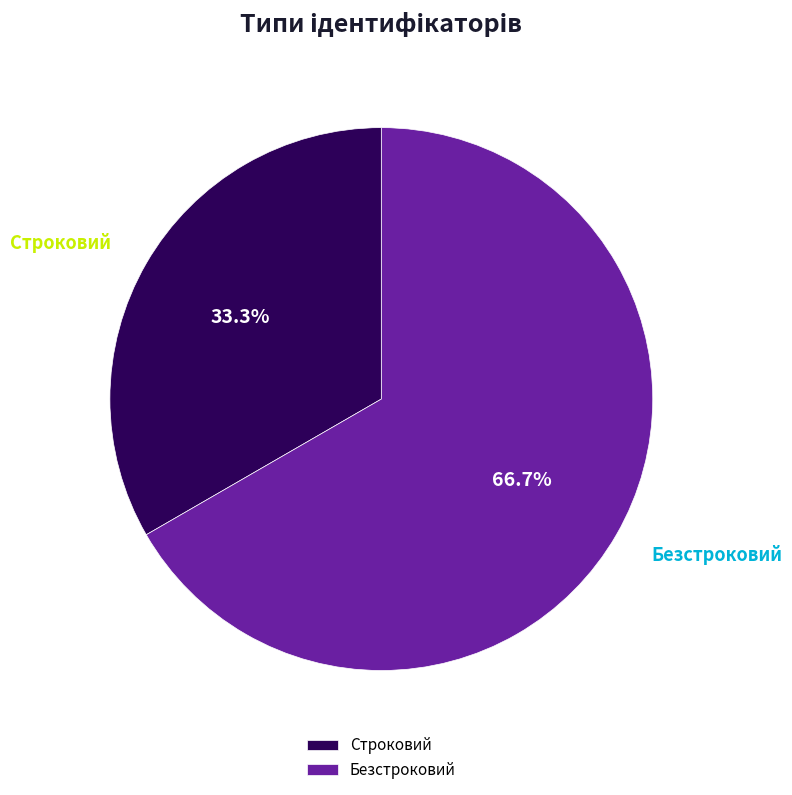

Which slice represents more than half of the pie?

Безстроковий